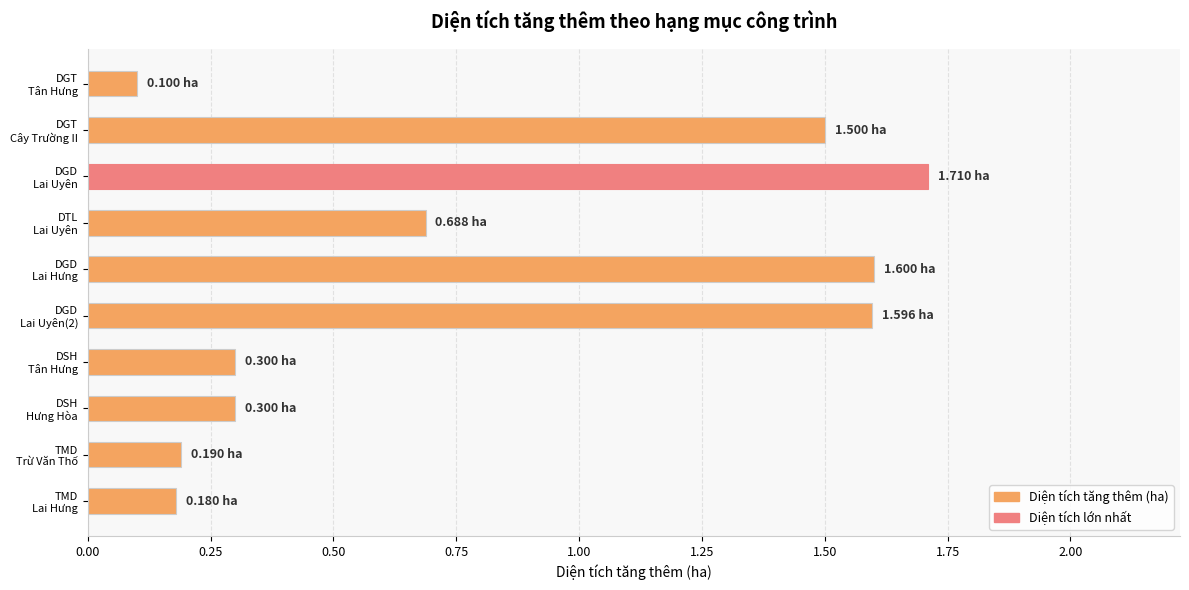

Which label corresponds to the largest value in the chart?

DGD
Lai Uyên